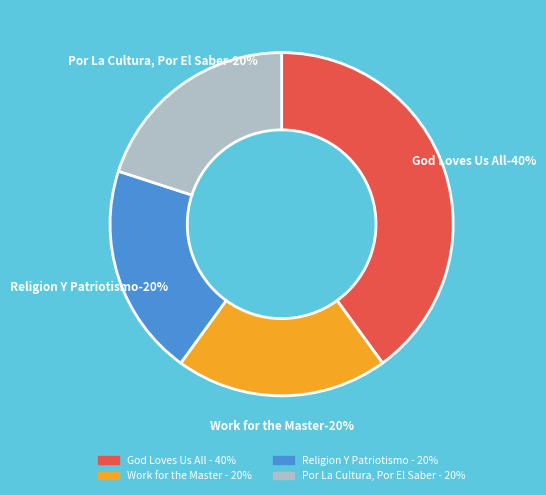

Which category has the biggest portion of the pie?

God Loves Us All